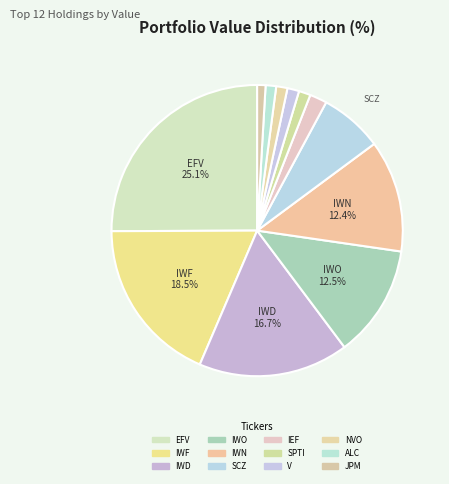

Which category has the biggest portion of the pie?

EFV